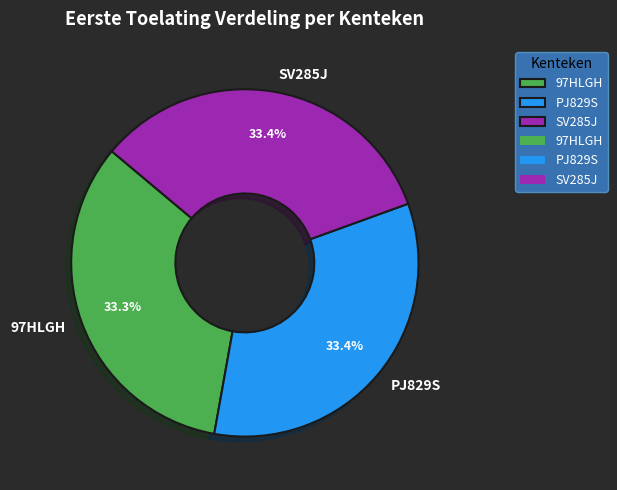

What is the ratio of the value at PJ829S to the value at SV285J?

1.0